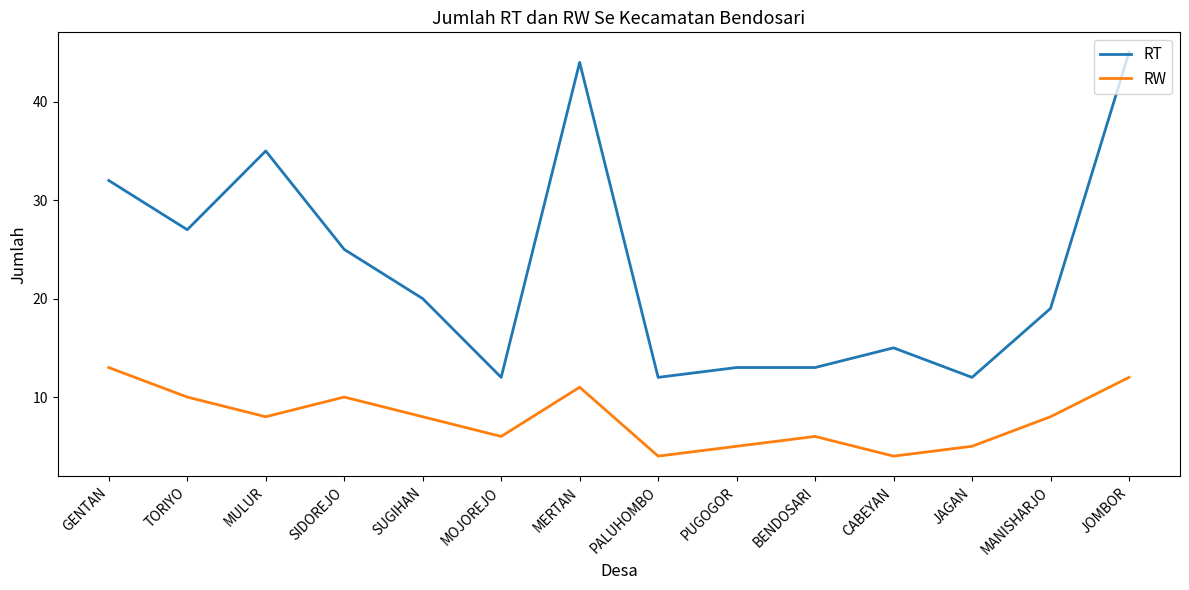

Does the chart have visible grid lines?

No